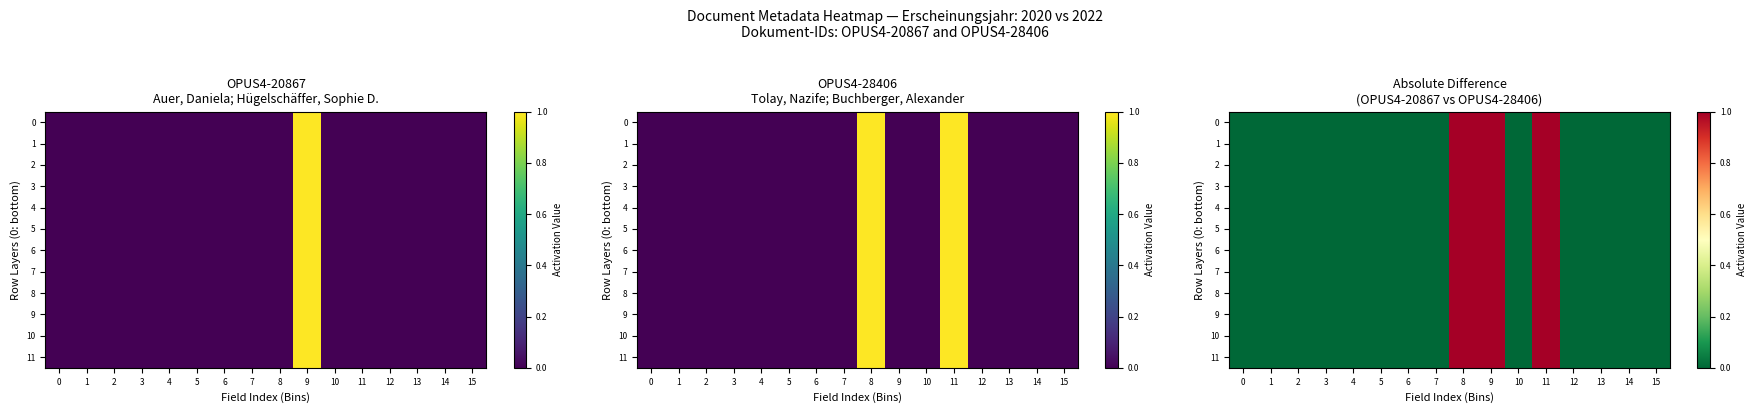

Rank the series by their maximum value, from lowest to highest.

0, 1, 2, 3, 4, 5, 6, 7, 8, 9, 10, 11